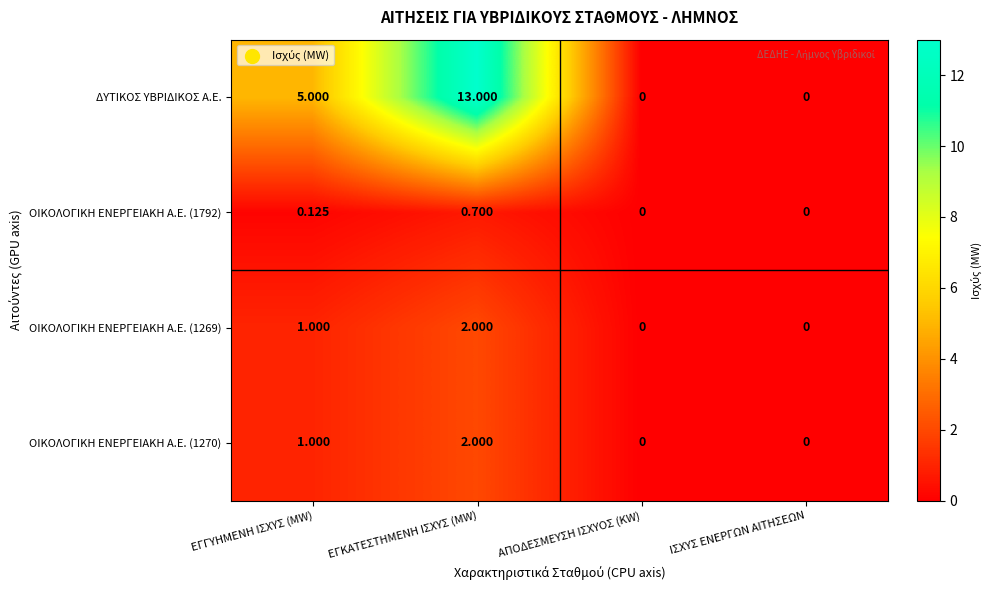

Where is ΔΥΤΙΚΟΣ ΥΒΡΙΔΙΚΟΣ Α.Ε. nearest to the value 6?

ΕΓΓΥΗΜΕΝΗ ΙΣΧΥΣ (MW)